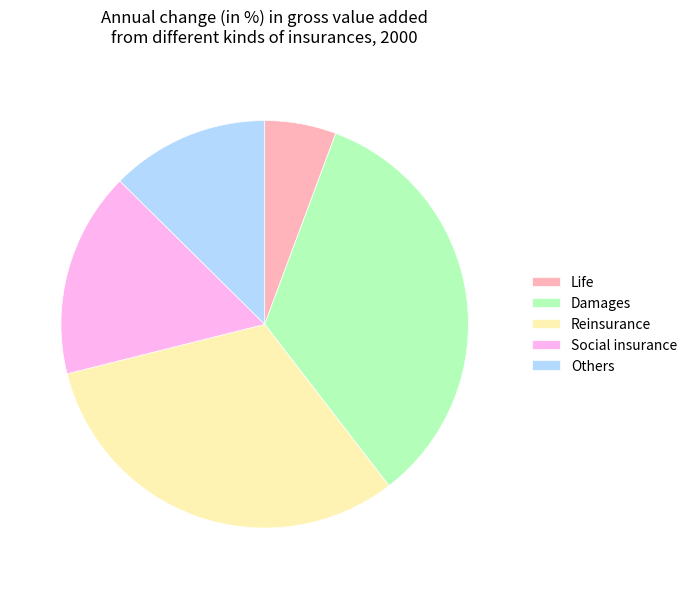

Rank the categories by value from highest to lowest.

Damages, Reinsurance, Social insurance, Others, Life